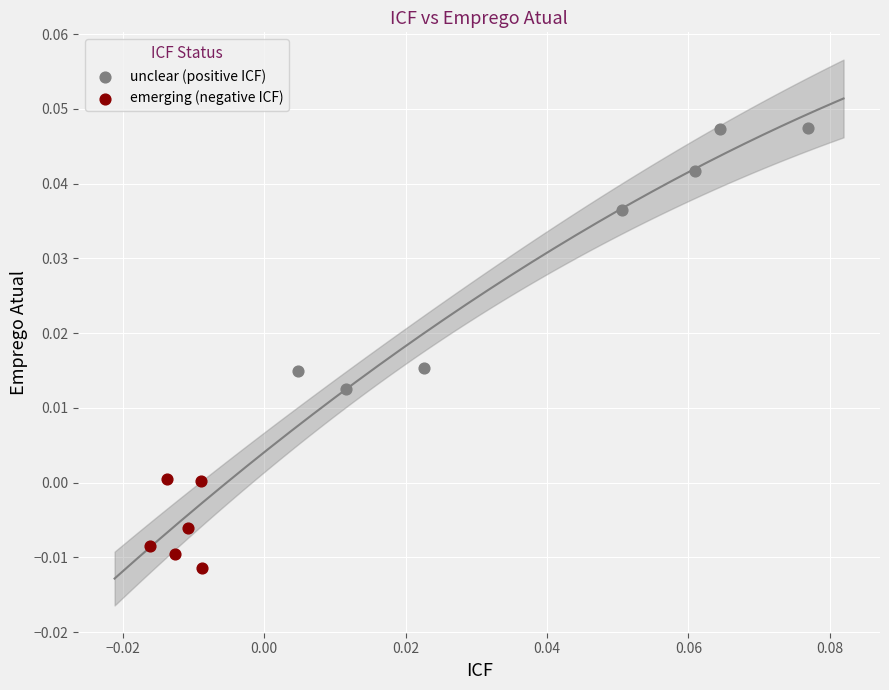

Which series has the largest Y range (max minus min)?

unclear (positive ICF)